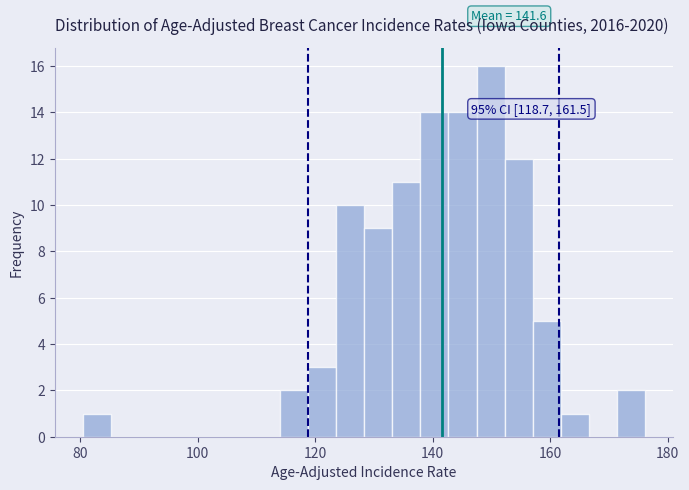

Read against the x-axis, roughly where is the centre of the tallest bar?

150